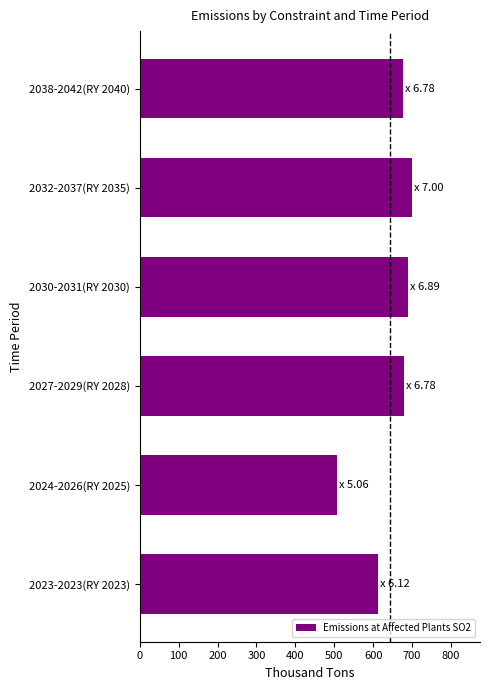

What is the sum of all values?

3863.0